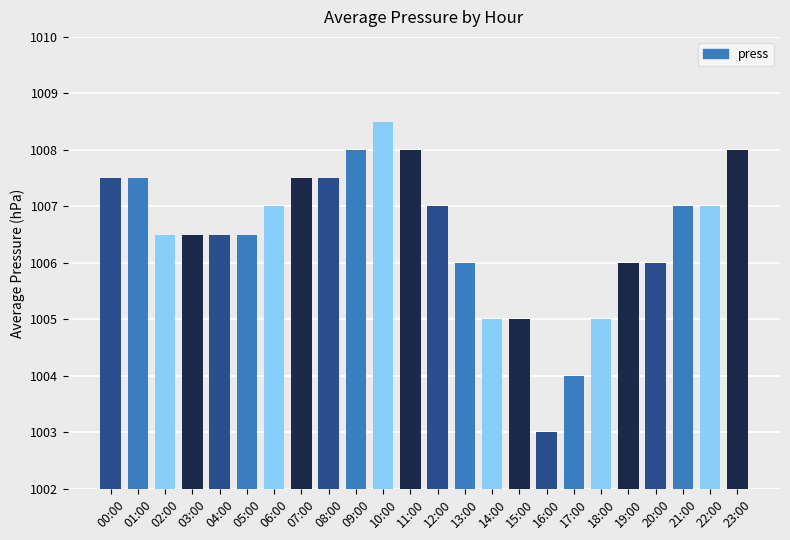

What is the approximate value at 16:00?

1003.0